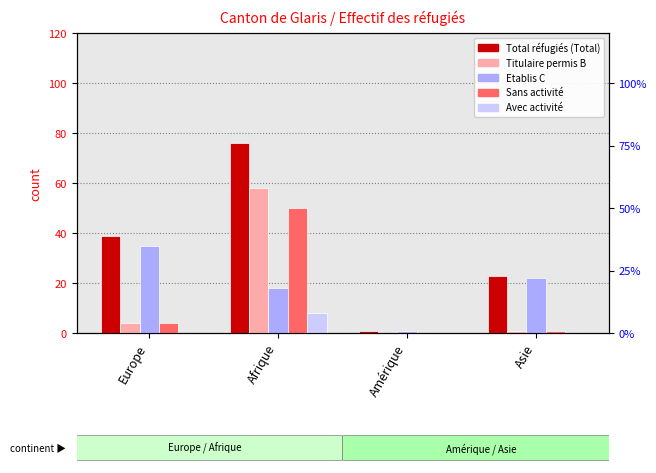

Which series has the largest total across all categories?

Total réfugiés reconnus (Total)